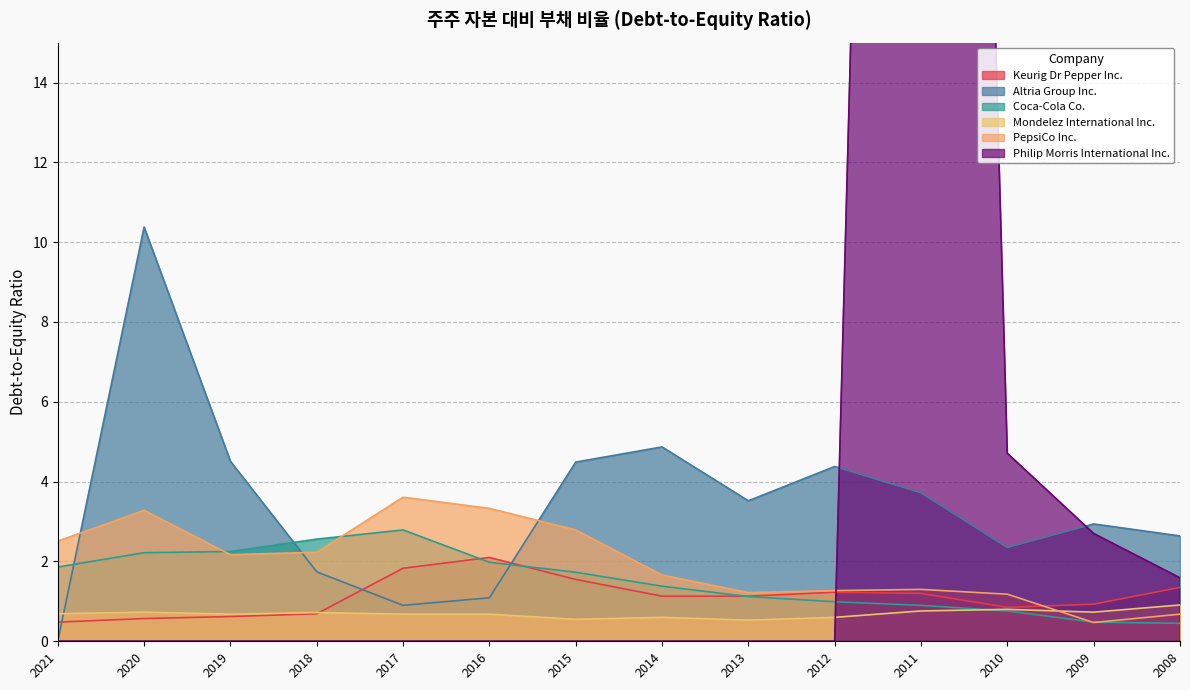

What is the sum of all PepsiCo Inc. values?

27.7